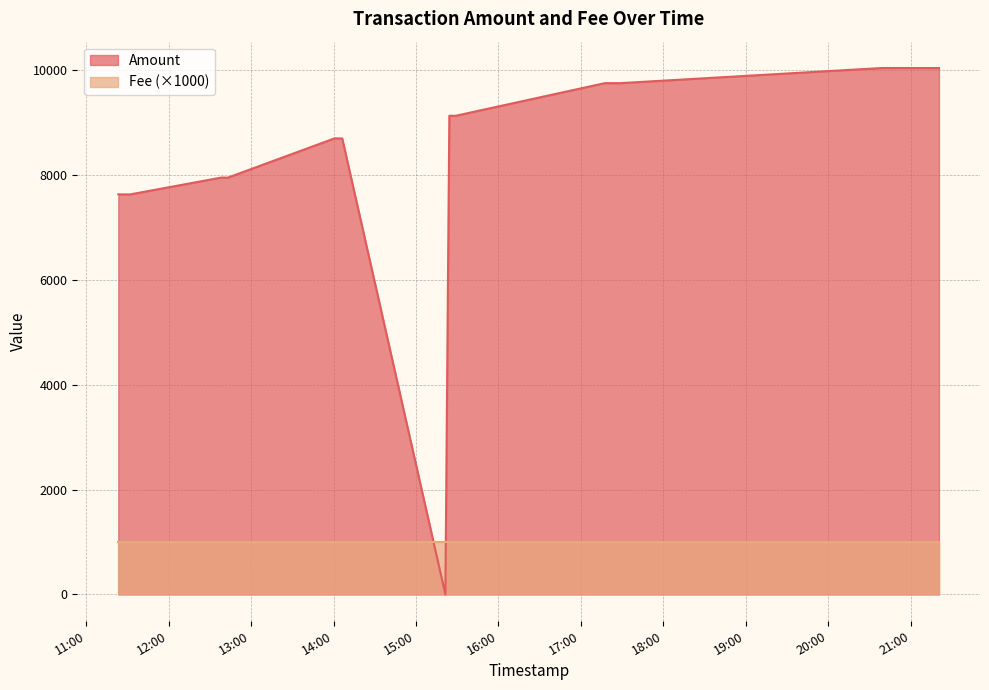

How many interior local peaks does the Amount series have?

5